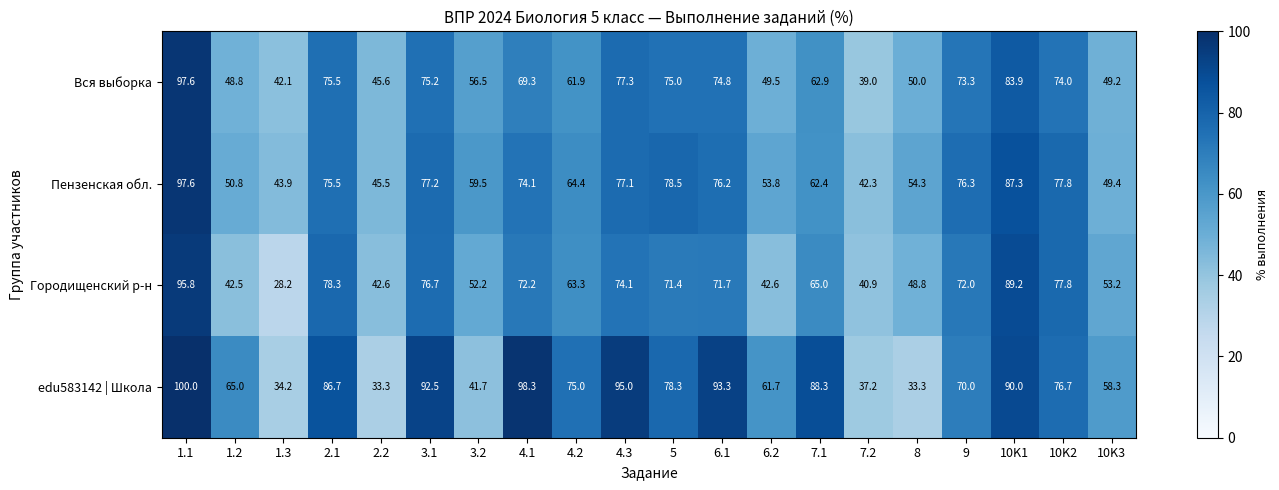

What is the smallest value displayed?

28.2